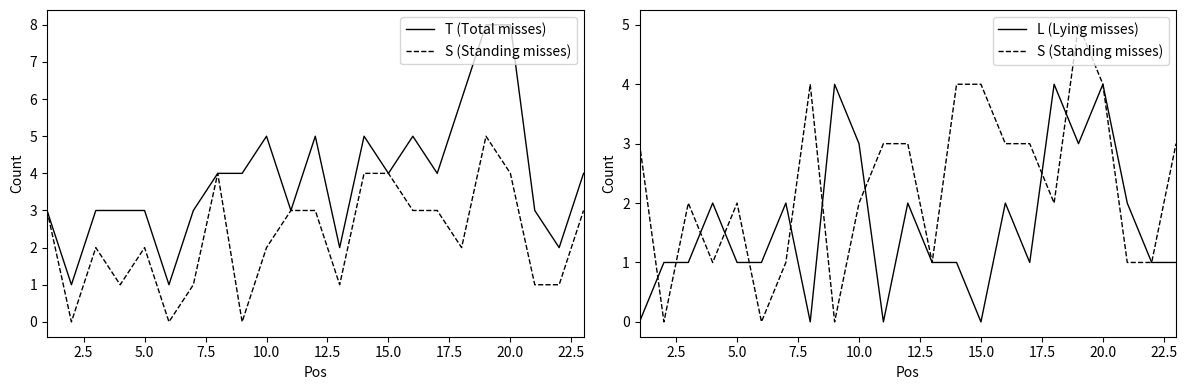

What is the maximum value shown in the chart?

8